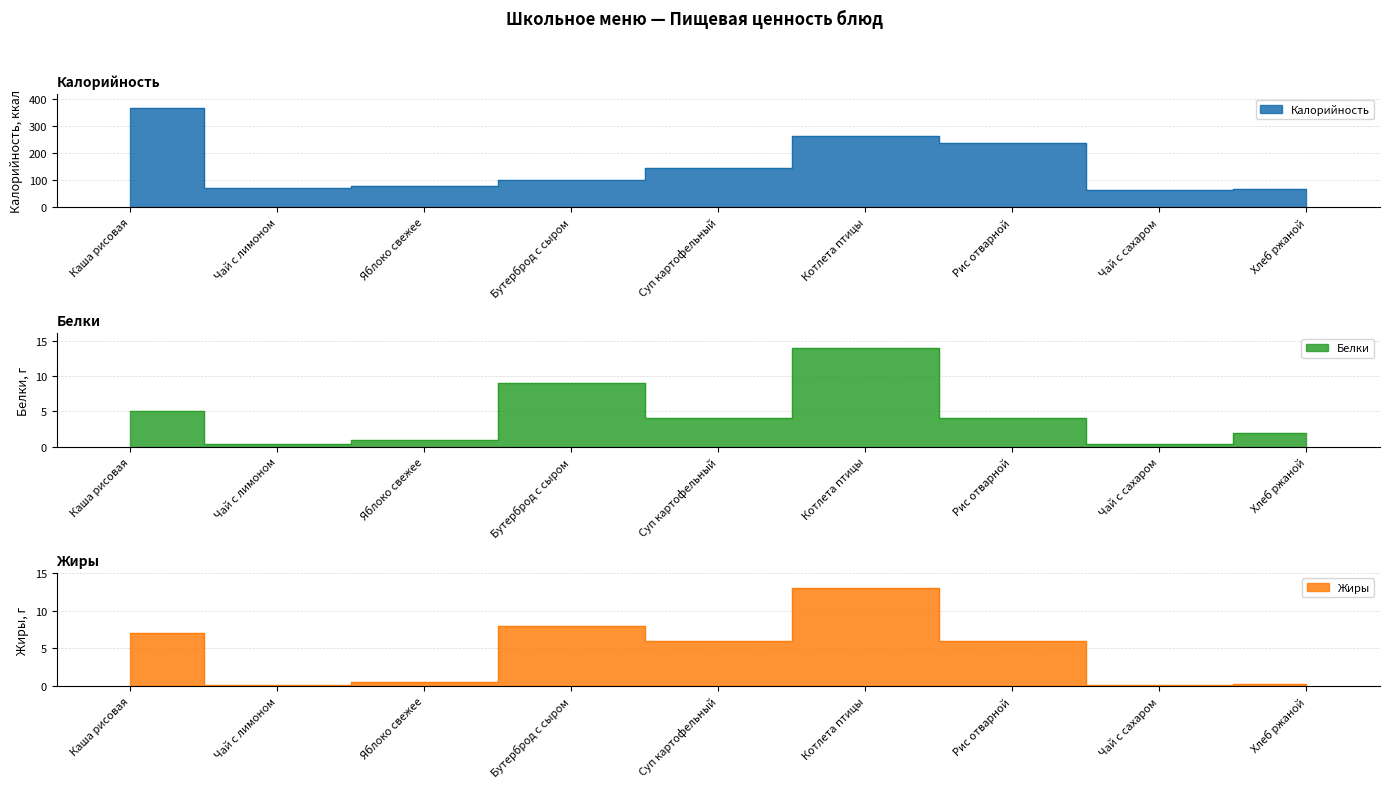

Between Яблоко свежее and Суп картофельный, which series saw the biggest shift?

Калорийность